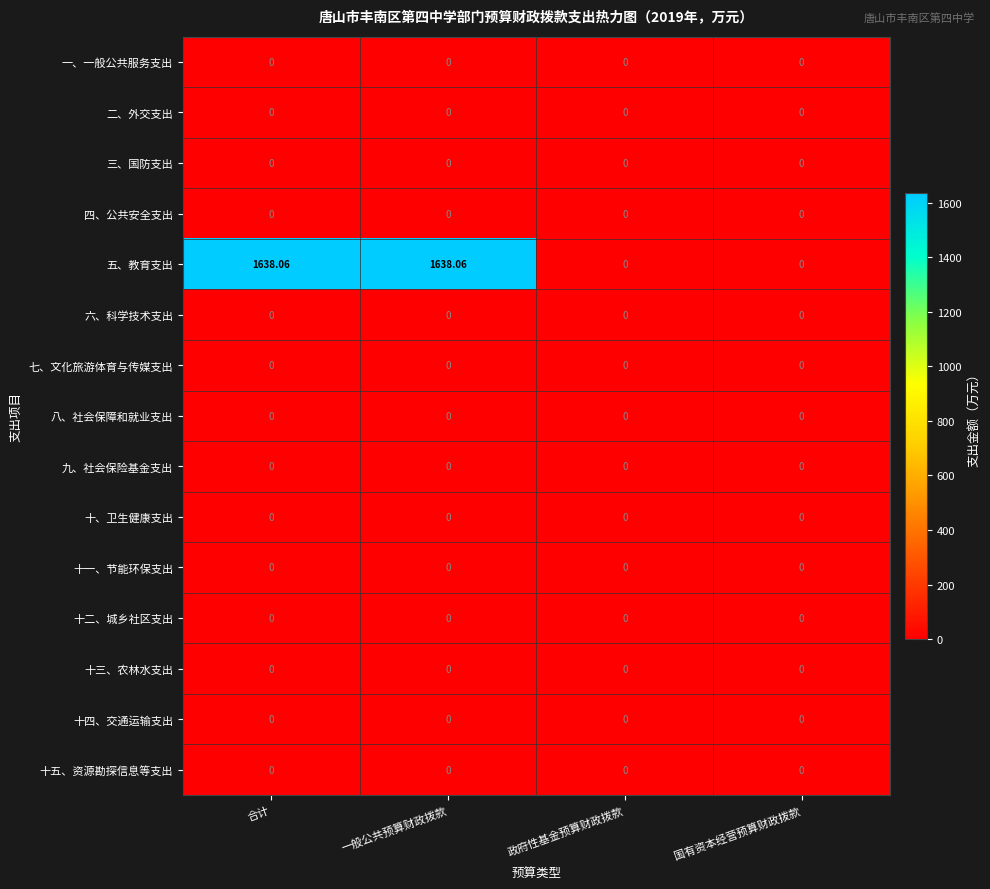

Which series has the largest total across all categories?

五、教育支出